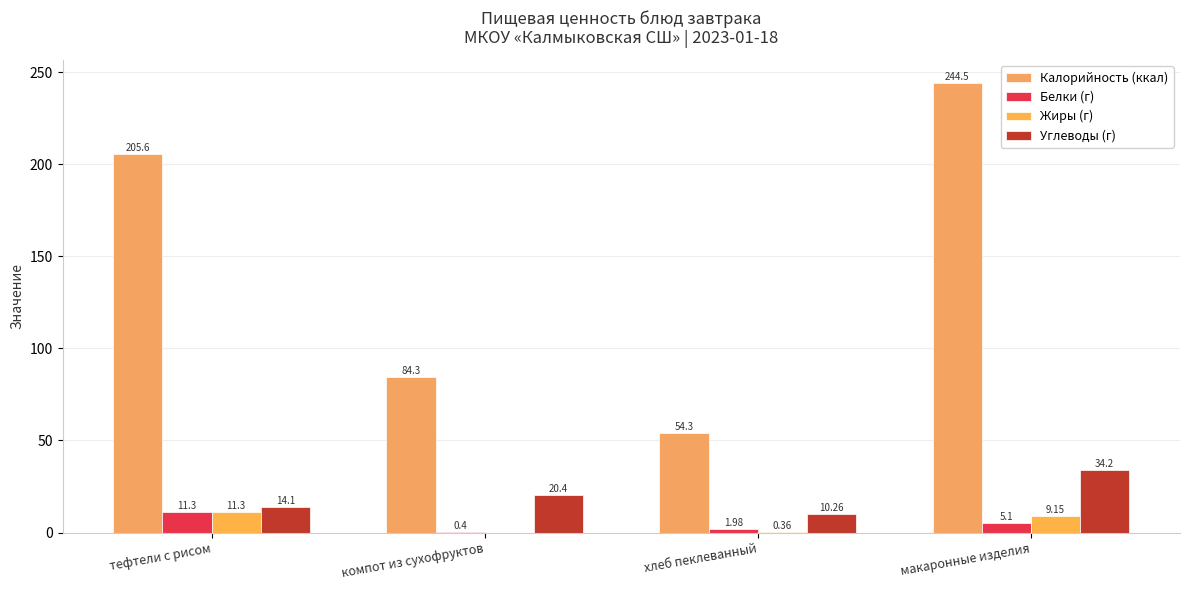

Reading right to left, what are all the values shown in this chart?

Калорийность (ккал): макаронные изделия=244.5	хлеб пеклеванный=54.3	компот из сухофруктов=84.3	тефтели с рисом=205.6
Белки (г): макаронные изделия=5.1	хлеб пеклеванный=2.0	компот из сухофруктов=0.4	тефтели с рисом=11.3
Жиры (г): макаронные изделия=9.2	хлеб пеклеванный=0.4	компот из сухофруктов=0.0	тефтели с рисом=11.3
Углеводы (г): макаронные изделия=34.2	хлеб пеклеванный=10.3	компот из сухофруктов=20.4	тефтели с рисом=14.1